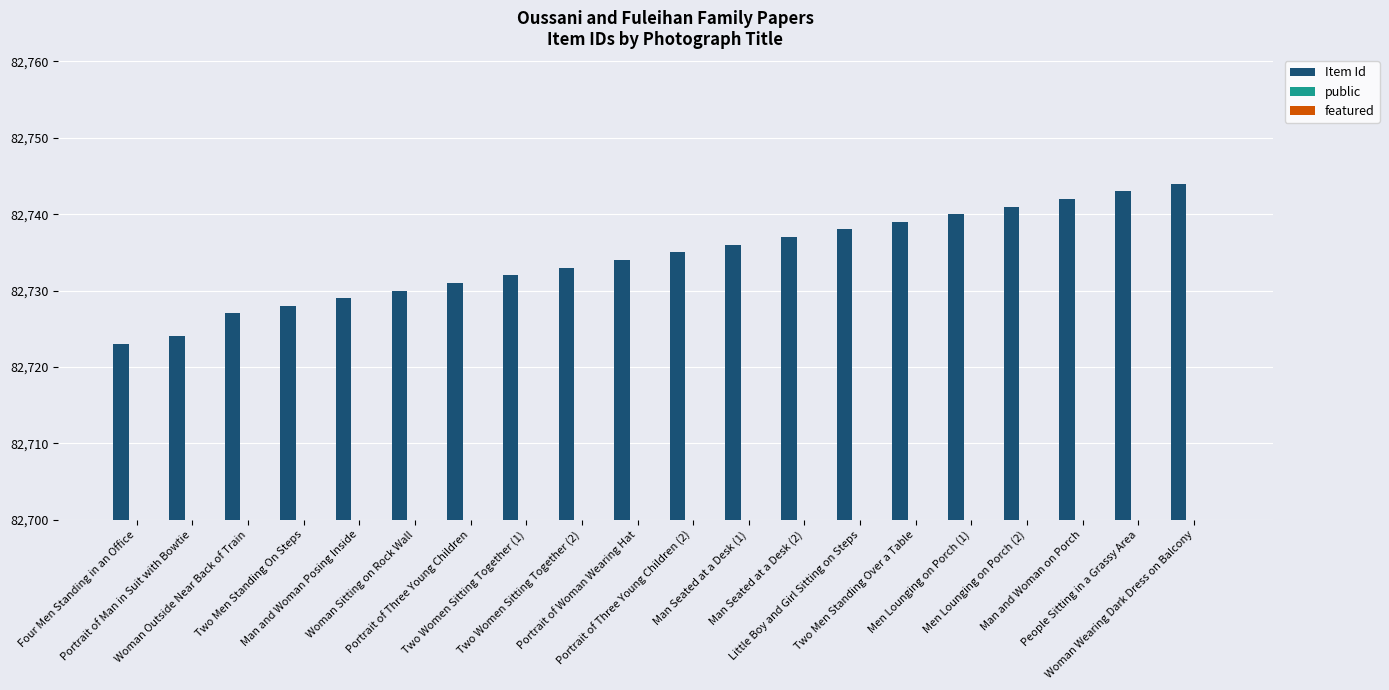

Which category has the lowest value across all series?

Four Men Standing in an Office